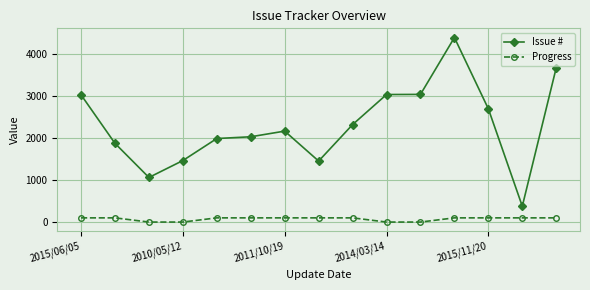

At how many categories does at least one series exceed 882?

14